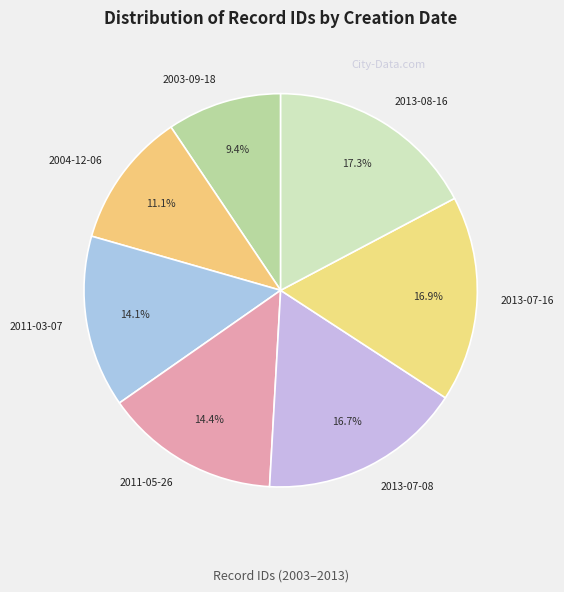

Which slice is the smallest?

2003-09-18